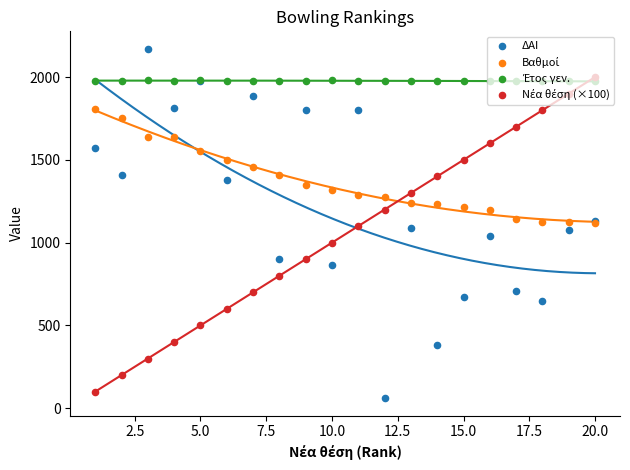

At how many categories does at least one series exceed 780?

20